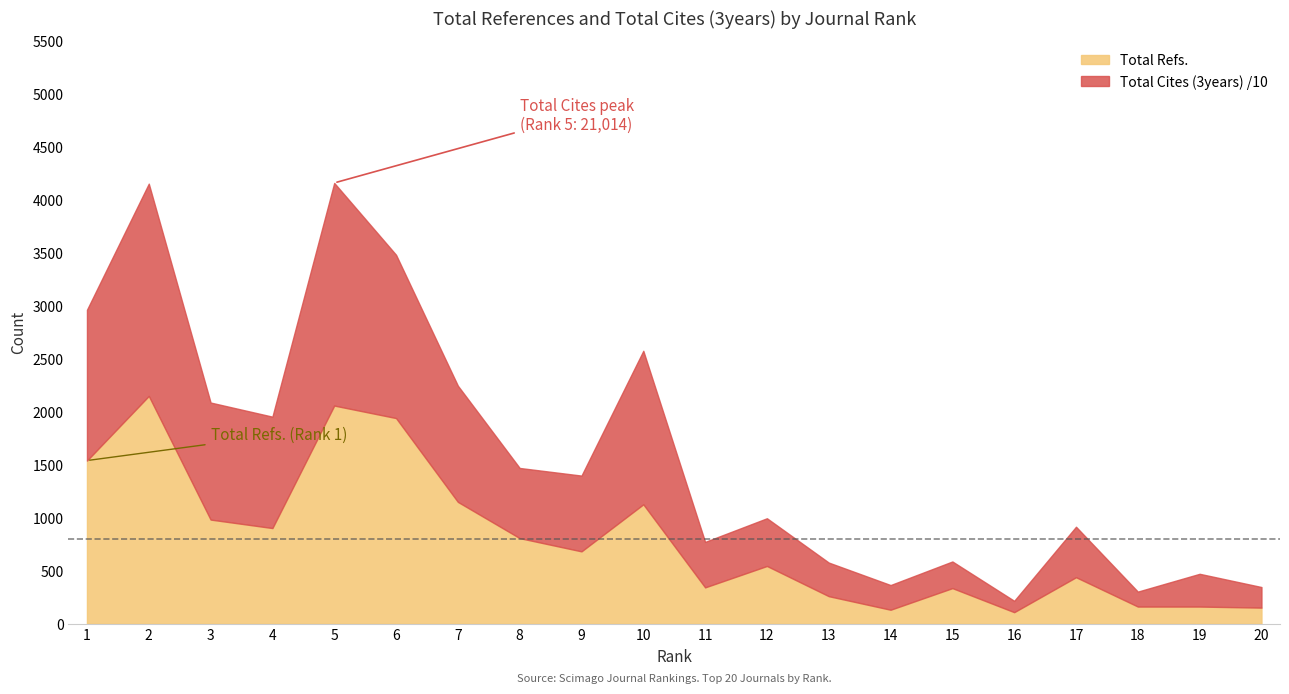

What is the greatest value displayed?

21014